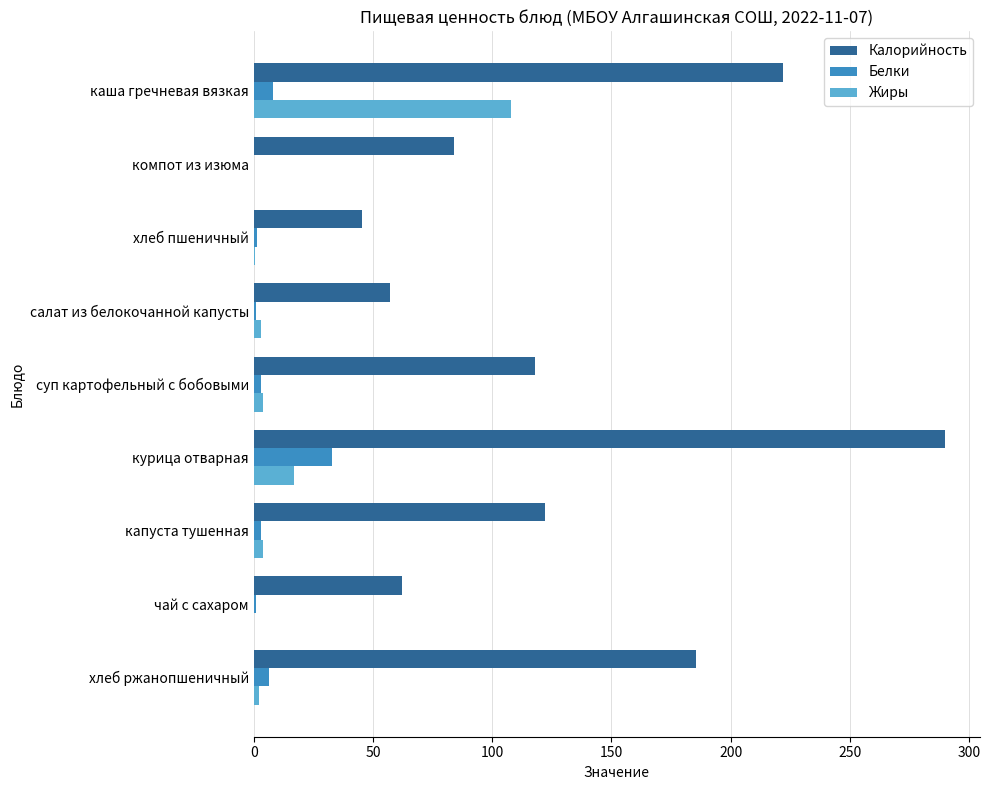

What is the sum of all Жиры values?

138.6